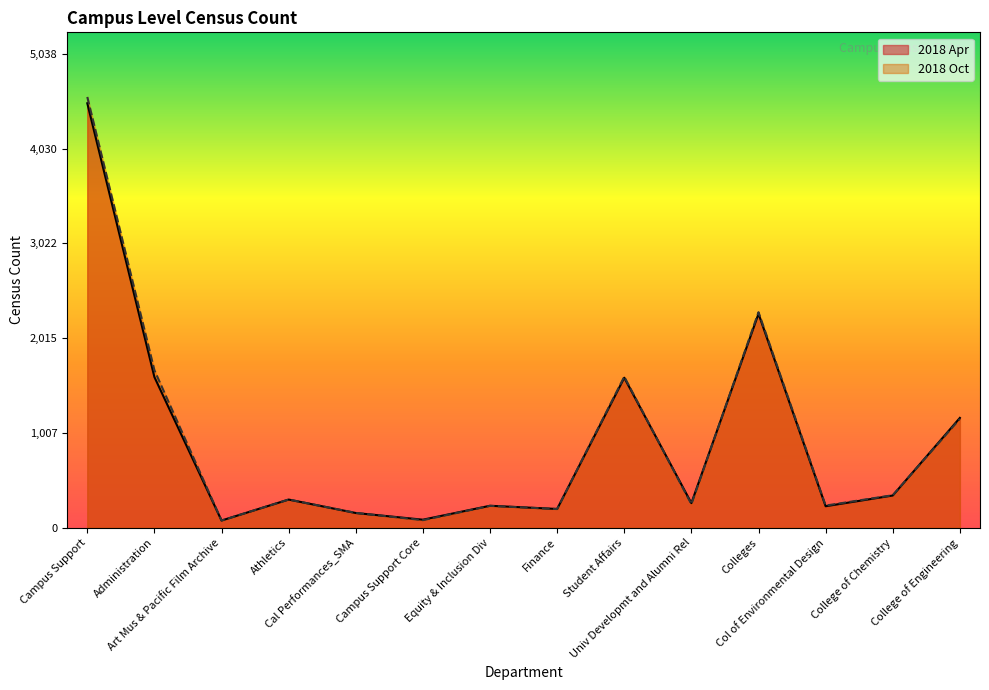

At which label does 2018 Apr first exceed 300?

Campus Support